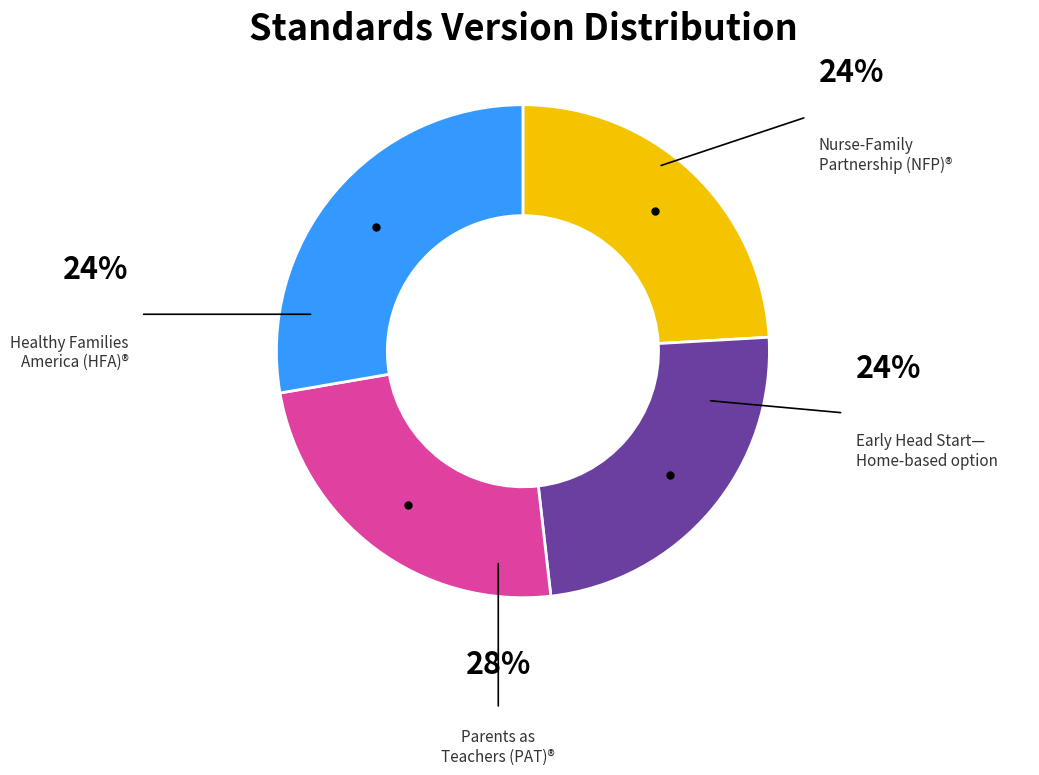

To the nearest percent, what portion does Healthy Families America (HFA)® represent?

24%